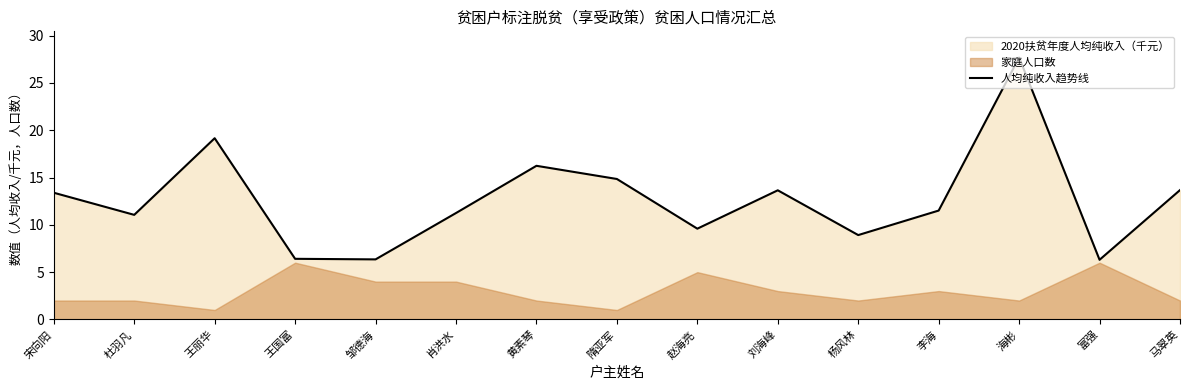

True or false: the data has more than 2 interior local peaks.

True